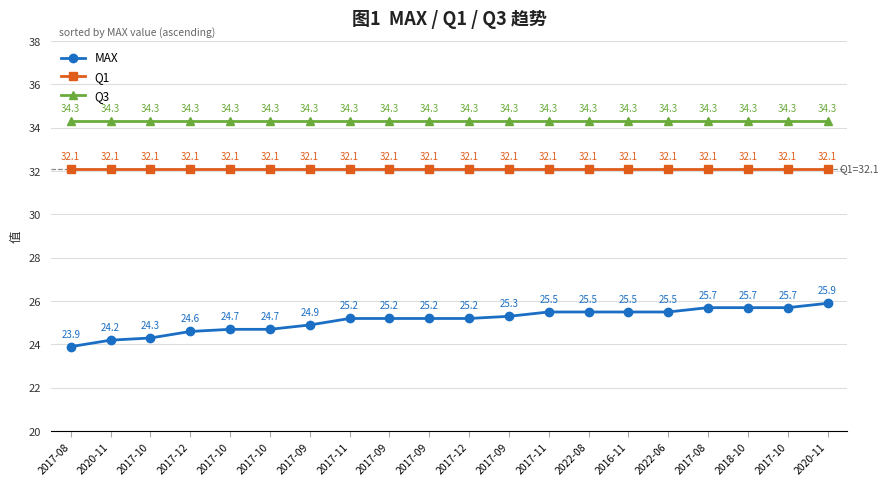

How many data points does each series have?

20